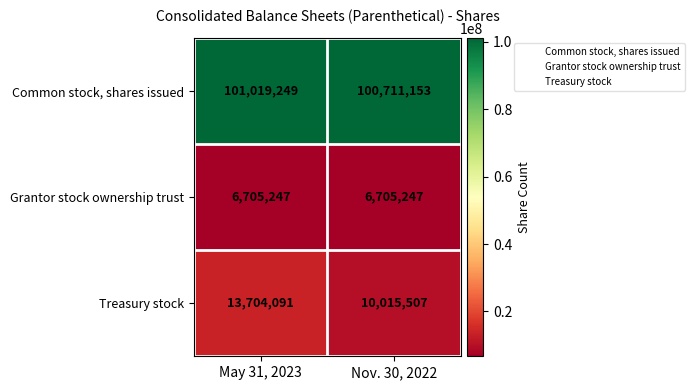

What is the total value across all series at Nov. 30, 2022?

117431907